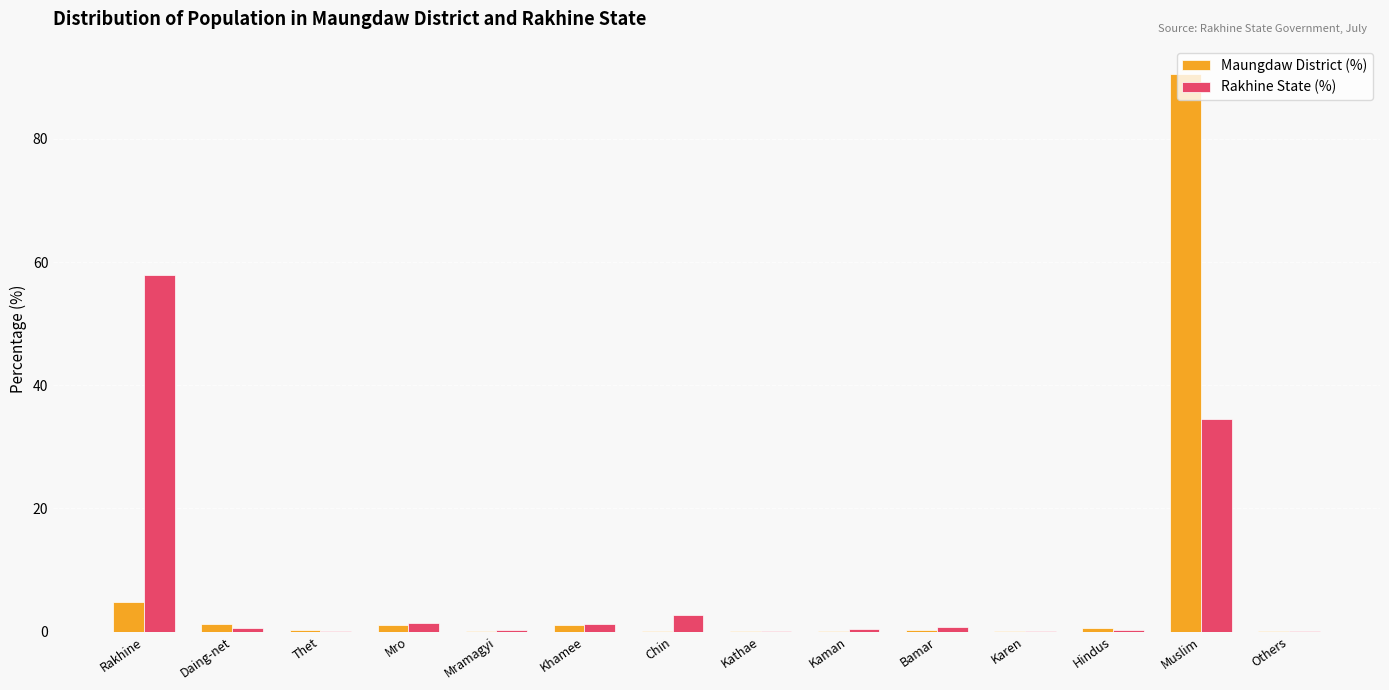

What is the sum of the Rakhine State (%) values at Kathae and Hindus?

0.3